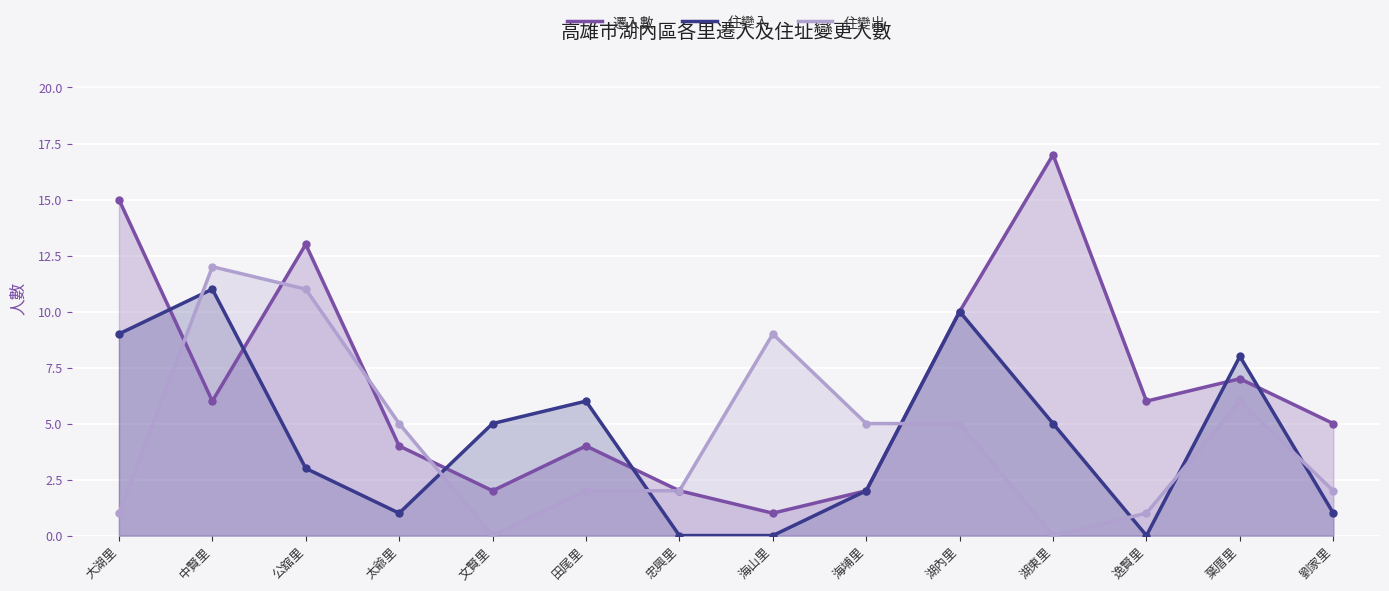

How many data points does each series have?

14